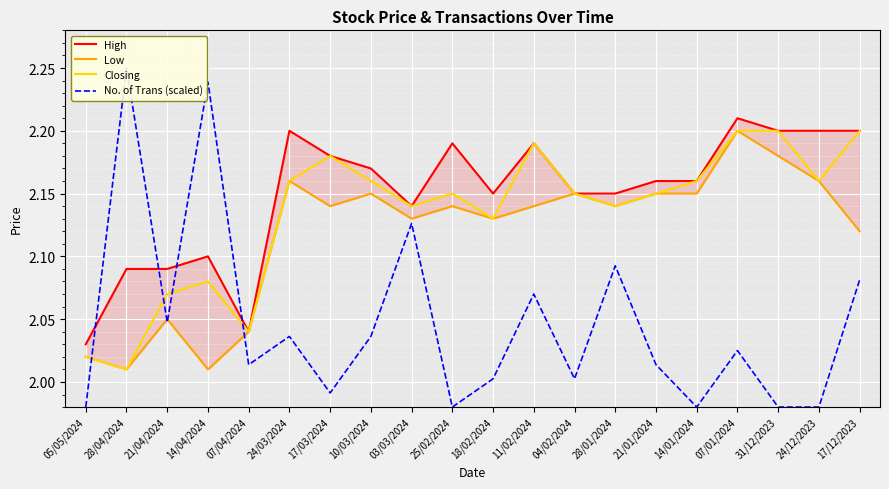

Rank the series by their maximum value, from highest to lowest.

No. of Trans (scaled), High, Low, Closing